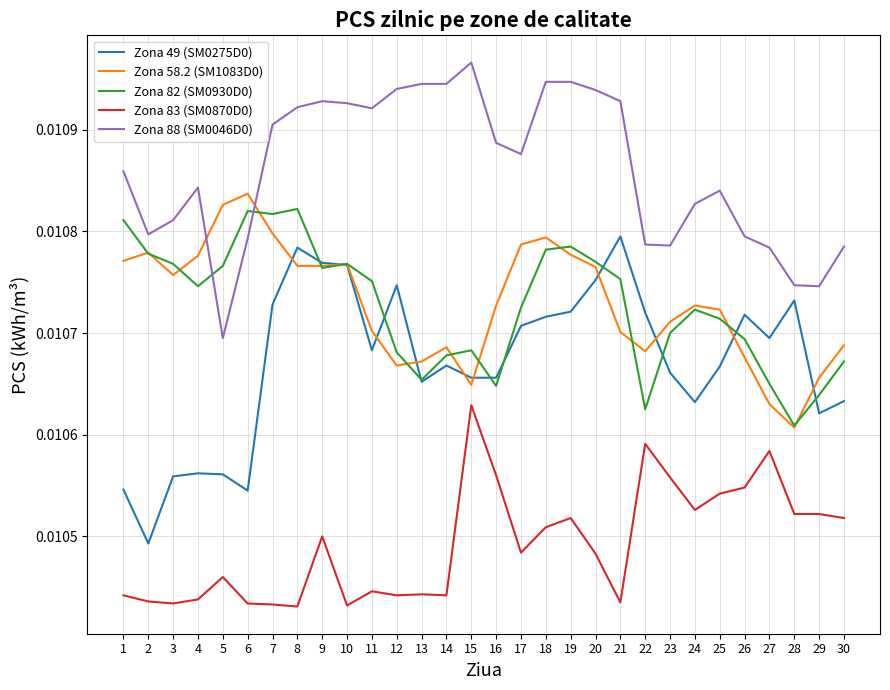

True or false: Zona 88 (SM0046D0) and Zona 49 (SM0275D0) cross at least once.

False